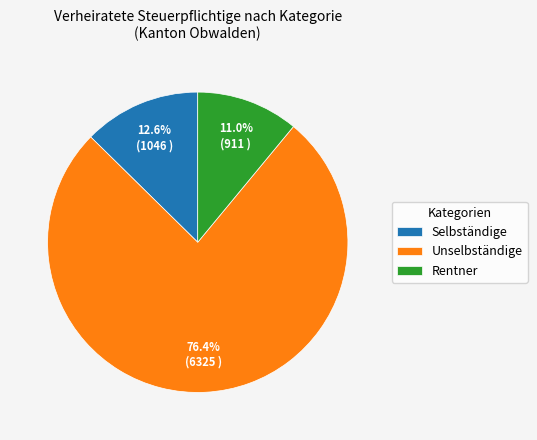

To the nearest percent, what is the average slice percentage?

33%